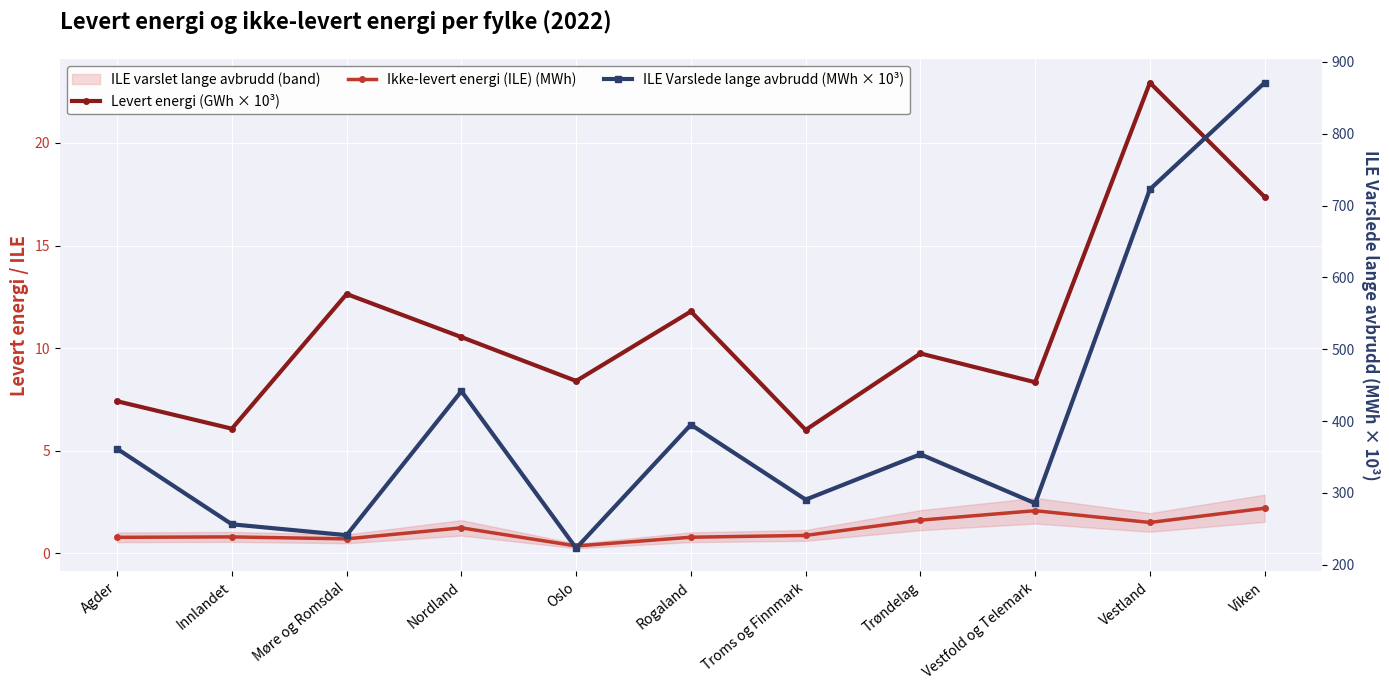

What is the difference between the second highest and minimum values in the Levert energi (GWh × 10³) series?

11.3